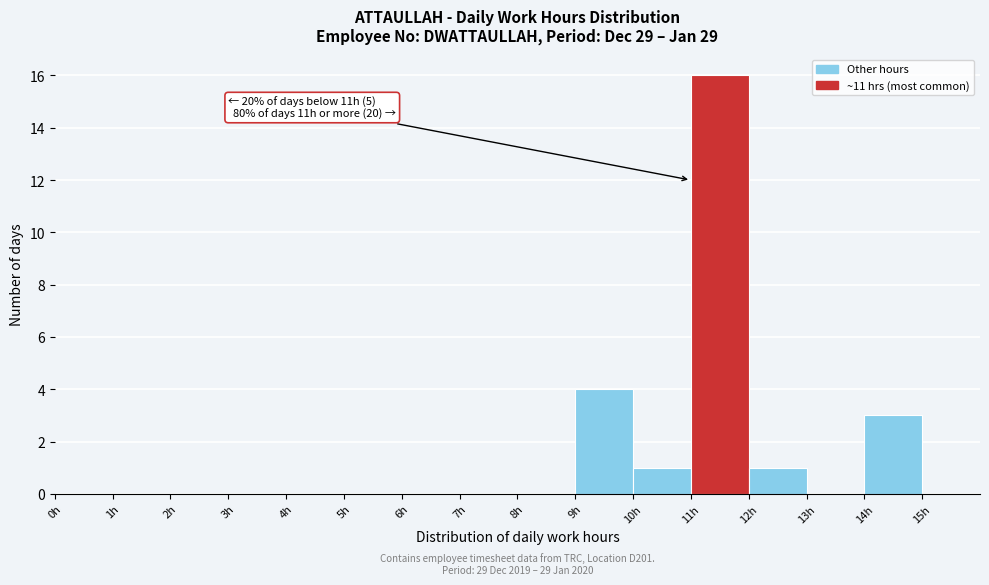

Over which range of the x-axis is the bar tallest?

11 to 12